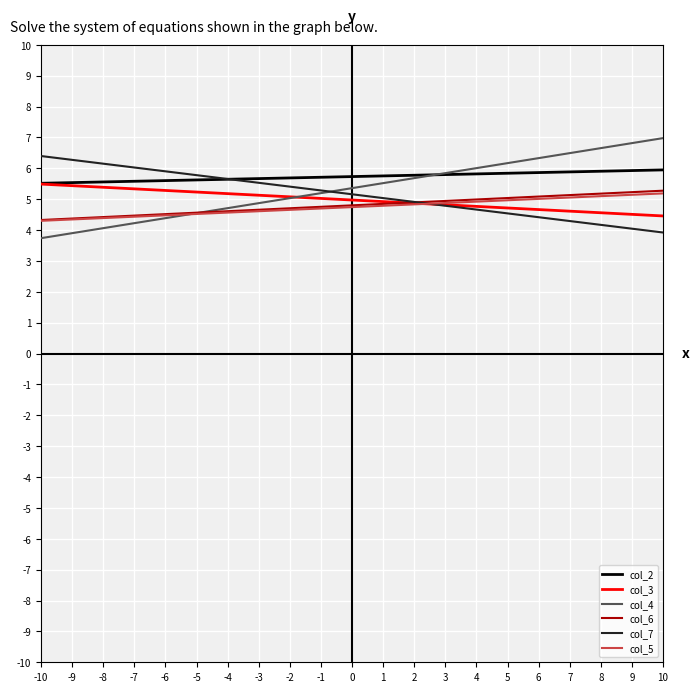

True or false: col_2 and col_5 cross at least once.

False